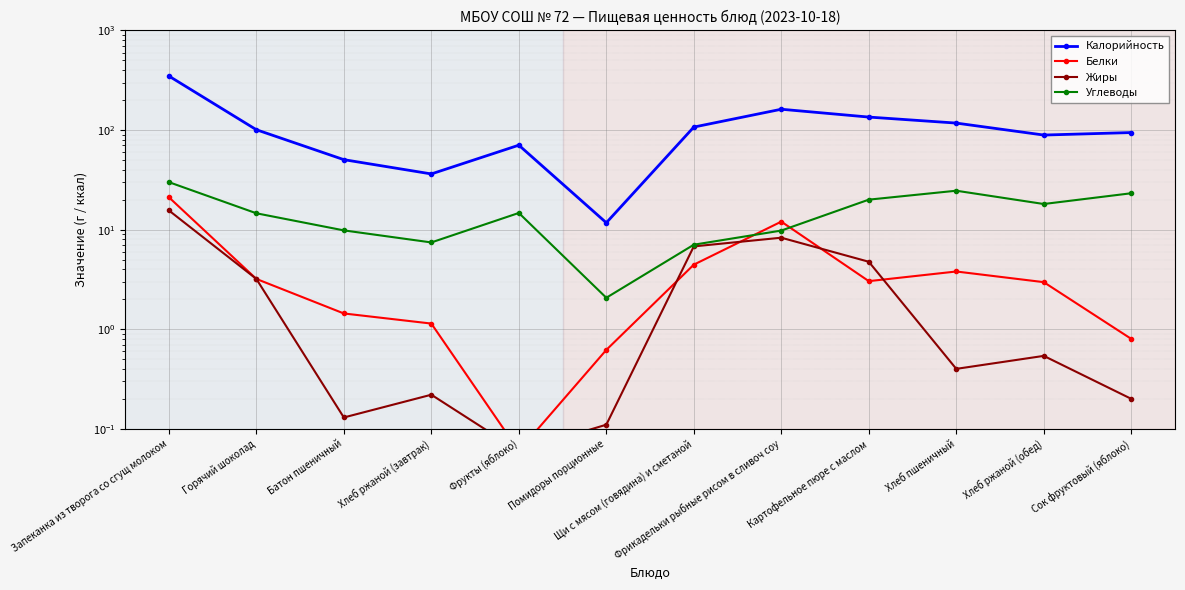

Which series has the widest spread of values?

Калорийность